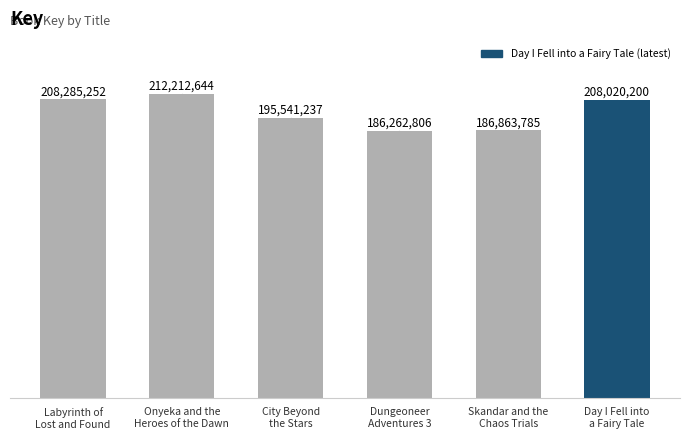

The chart shows a value of 301659933 at Labyrinth of
Lost and Found. True or false?

False